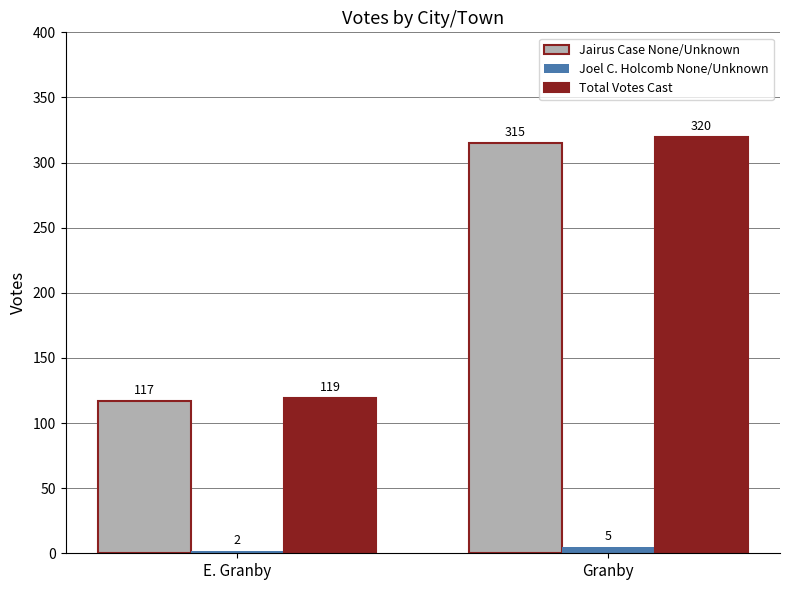

Which label corresponds to the largest value in the chart?

Granby